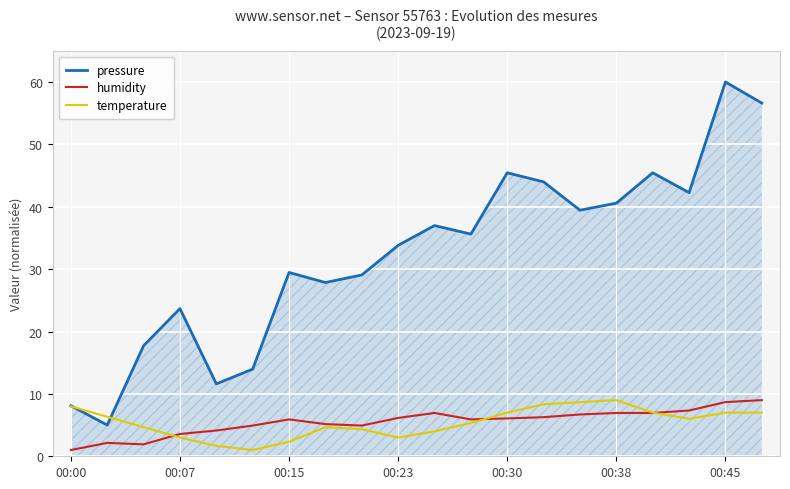

What is the minimum value for pressure?

5.0